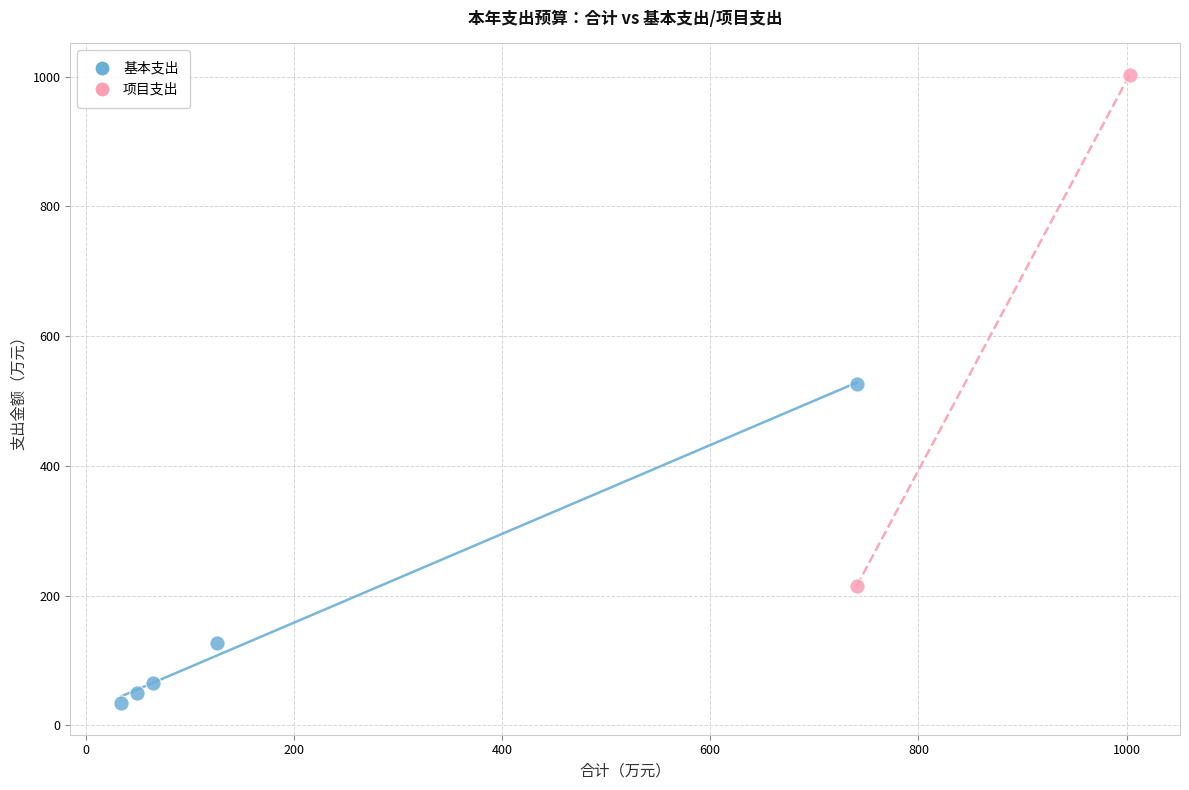

What are all the series names shown in the legend?

基本支出, 项目支出